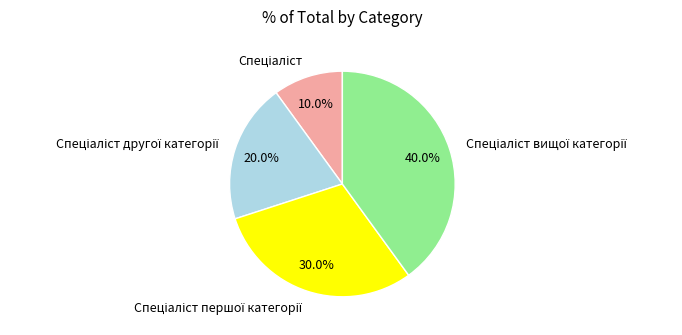

To the nearest percent, what is the average slice percentage?

25%